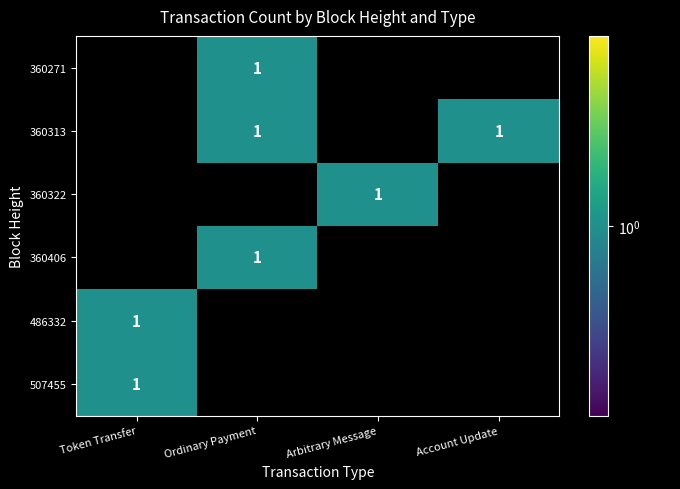

The 360271 series shows 0 at Arbitrary Message. True or false?

True